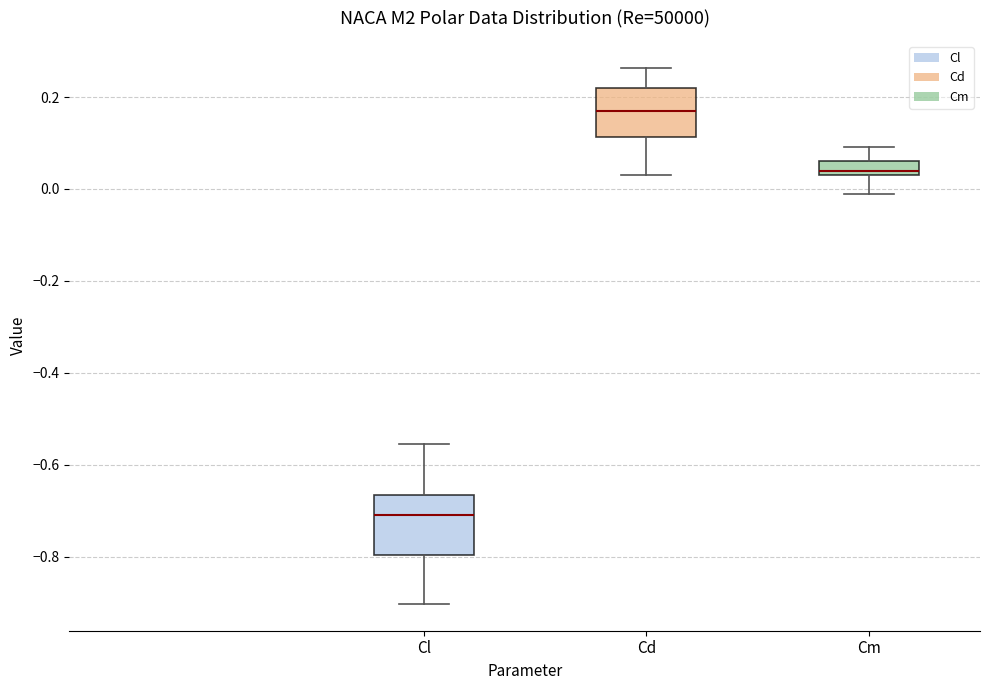

Which box's median line is the lowest?

Cl